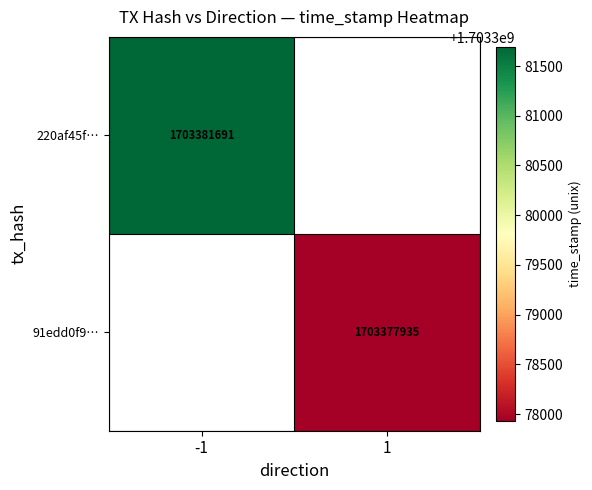

The value of 91edd0f9… at 1 is 1703377935. True or false?

True